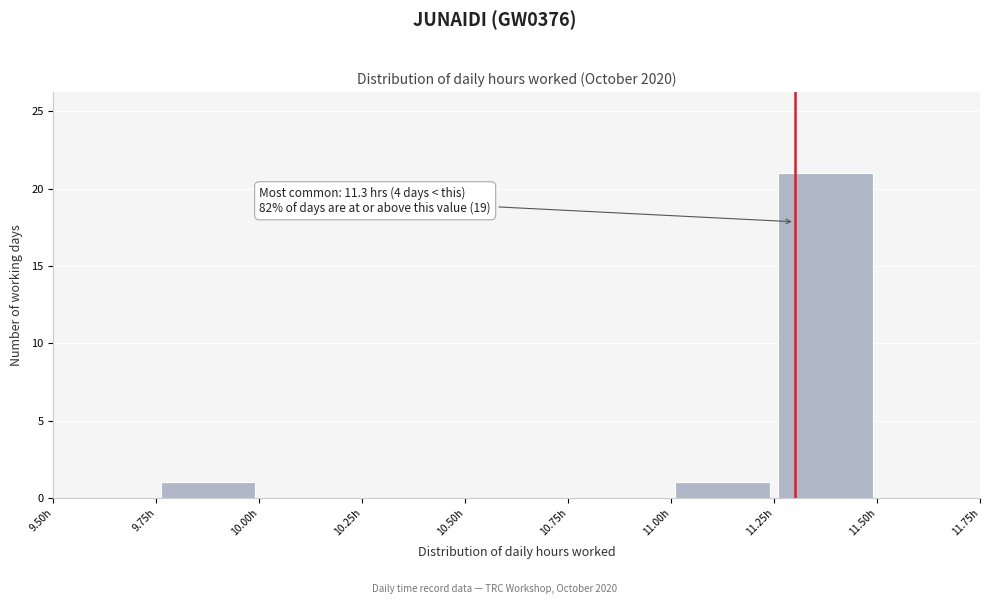

Which range on the x-axis has the tallest bar?

11.25 to 11.50